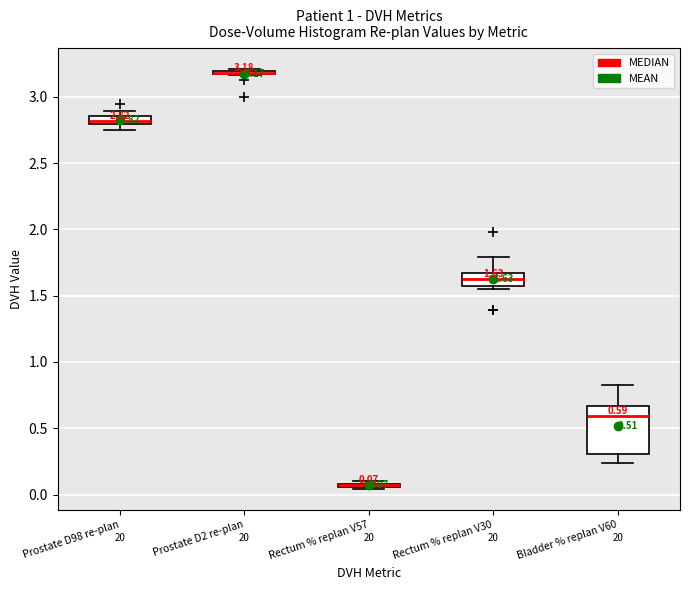

Which box is the tallest, from its lower edge to its upper edge?

Bladder % replan V60